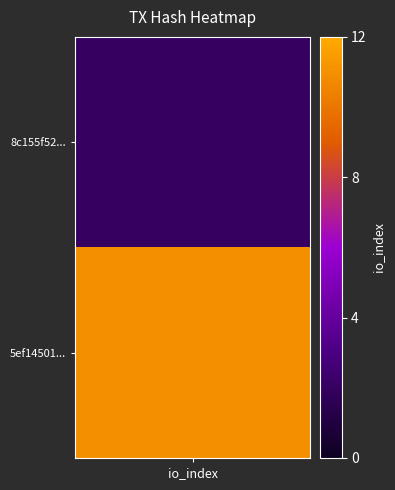

What is the difference between the highest and lowest values at 1?

9